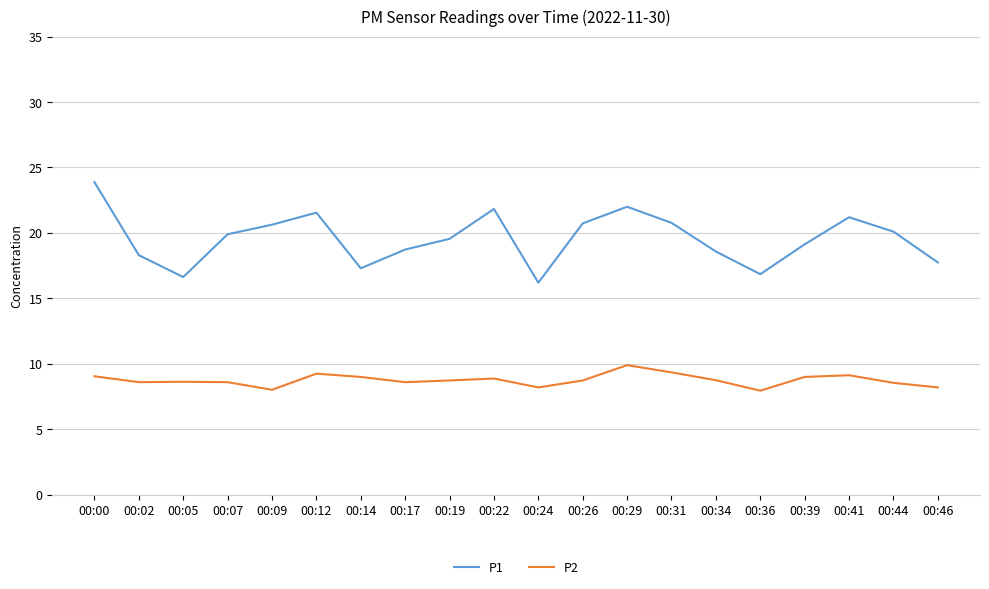

The value of P2 at 00:02 is 8.6. True or false?

True